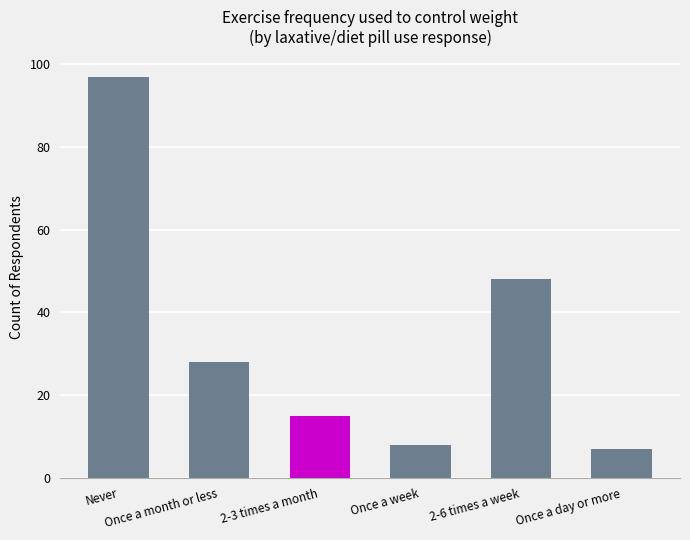

Where does the data first go above 28?

Never